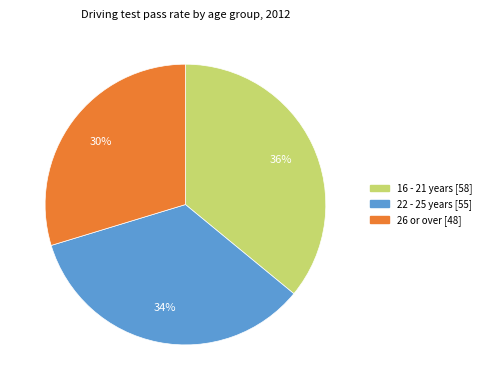

Between 26 or over and 22 - 25 years, which is larger?

22 - 25 years